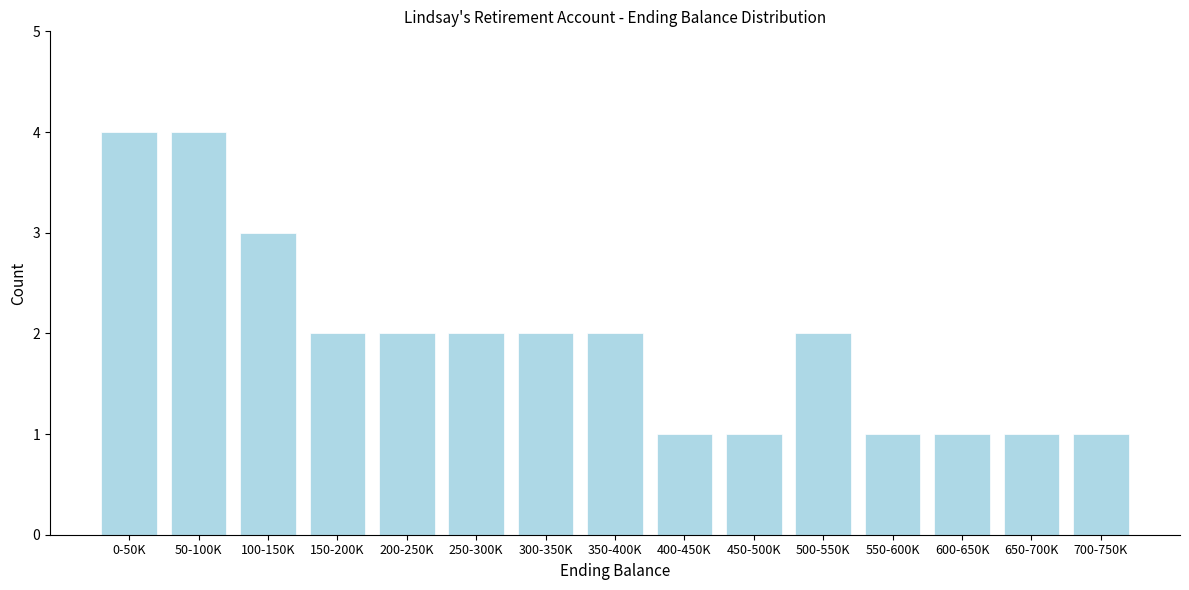

Reading left to right, transcribe all the data shown in this chart.

0-50K=4	50-100K=4	100-150K=3	150-200K=2	200-250K=2	250-300K=2	300-350K=2	350-400K=2	400-450K=1	450-500K=1	500-550K=2	550-600K=1	600-650K=1	650-700K=1	700-750K=1